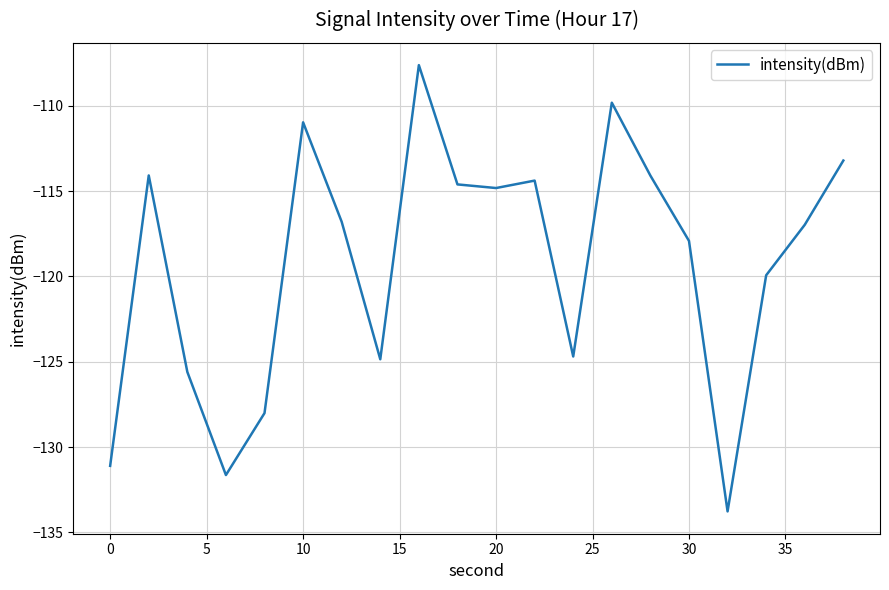

What is the difference between the maximum and minimum values?

26.2